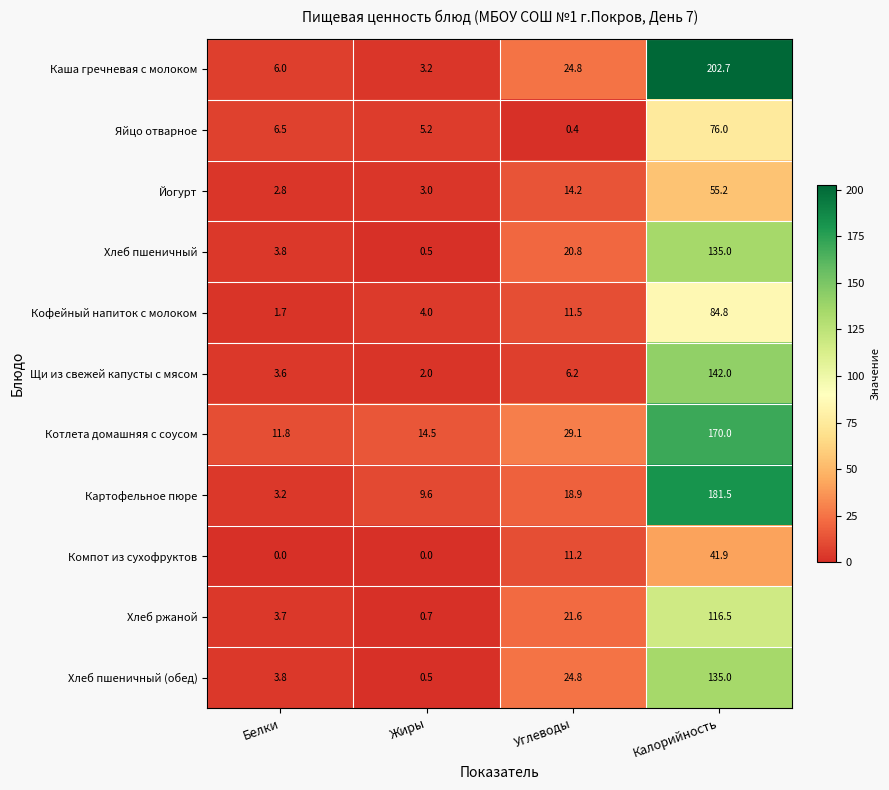

What is the sum of all Картофельное пюре values?

213.2